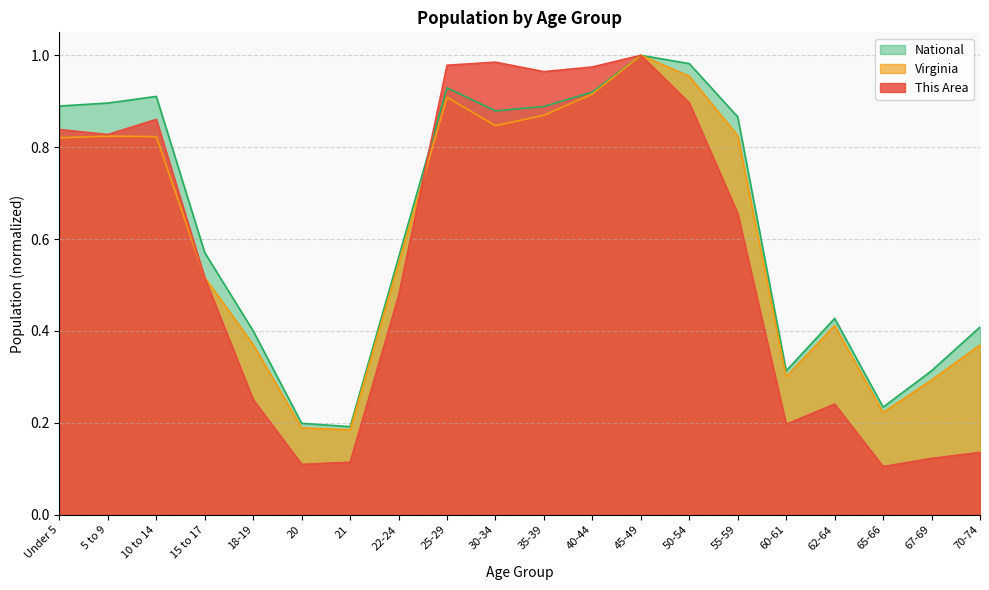

At how many categories does at least one series exceed 0?

20